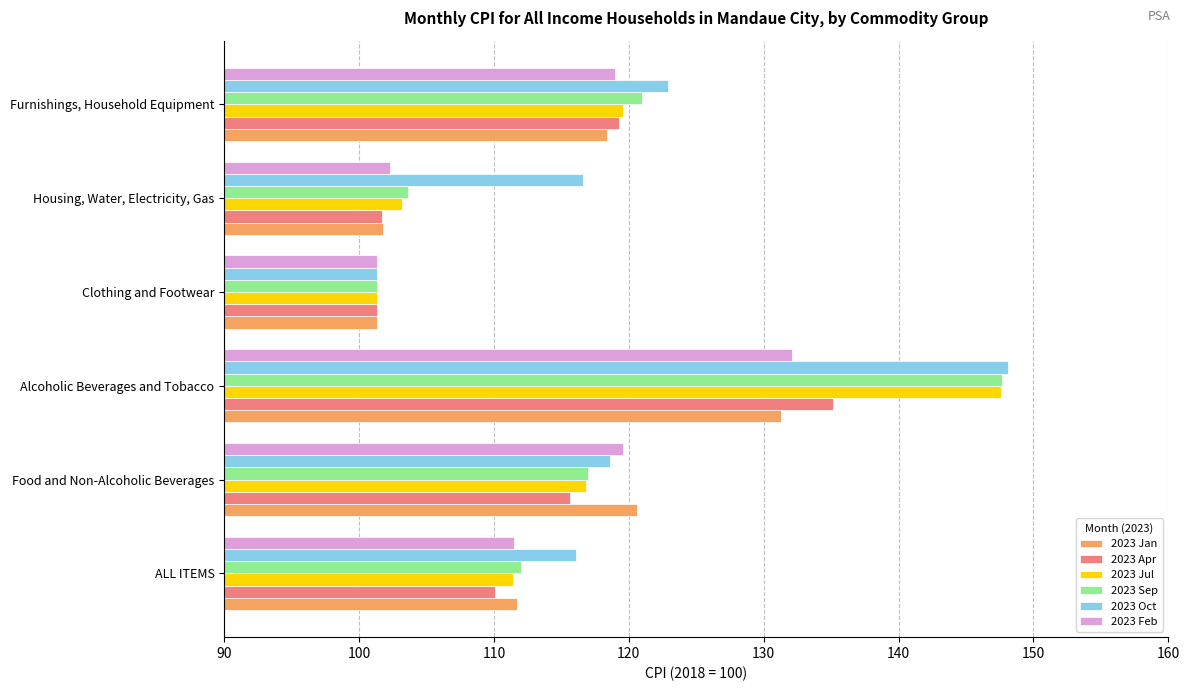

Is it true that 2023 Jan equals 172.8 at Food and Non-Alcoholic Beverages?

False